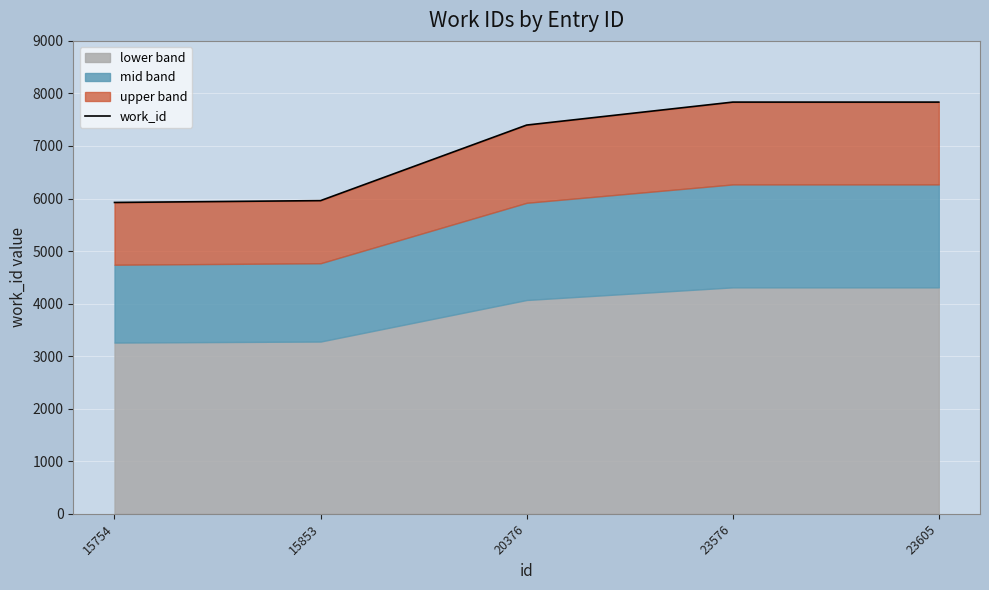

What is the value of the 3rd point from the left?

7398